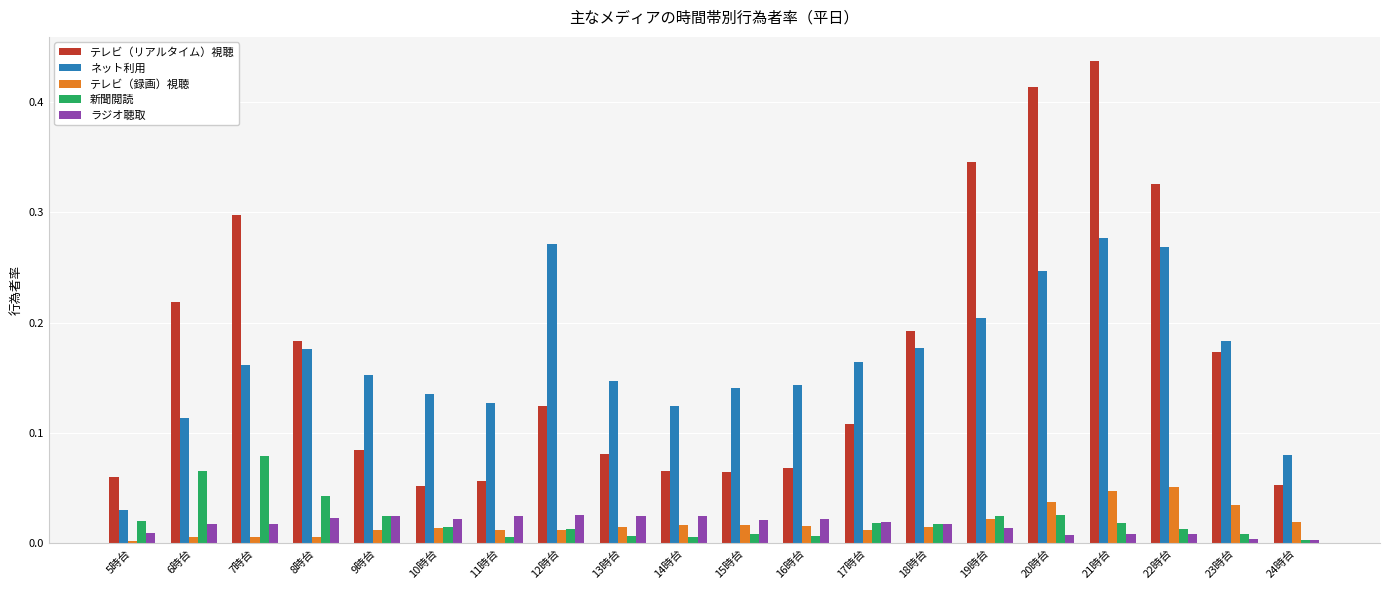

At which category is the sum across all series the highest?

21時台